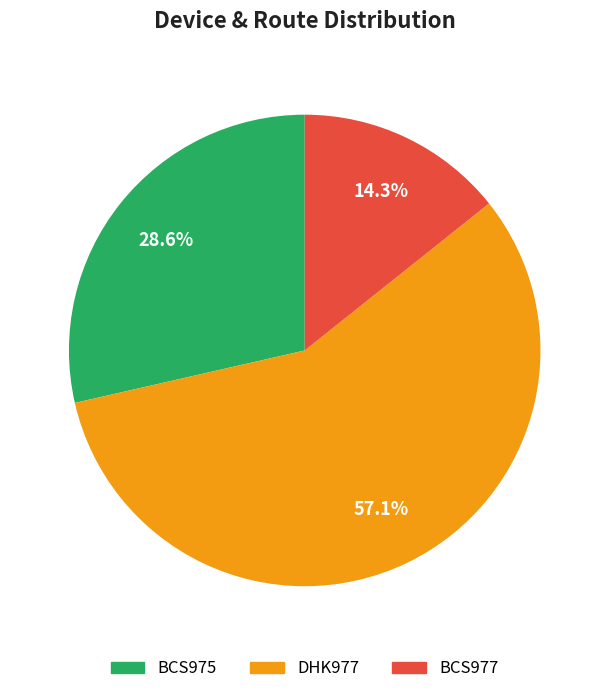

Combined, what portion of the pie is BCS975 and DHK977?

85.7%